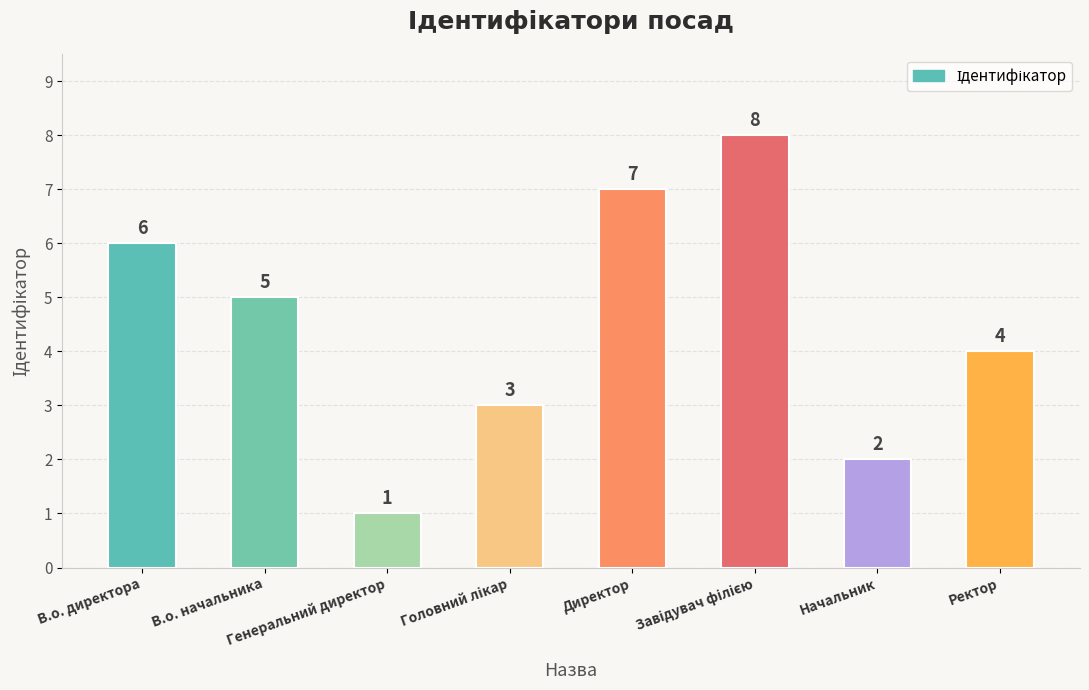

Does the chart contain stacked bars?

No